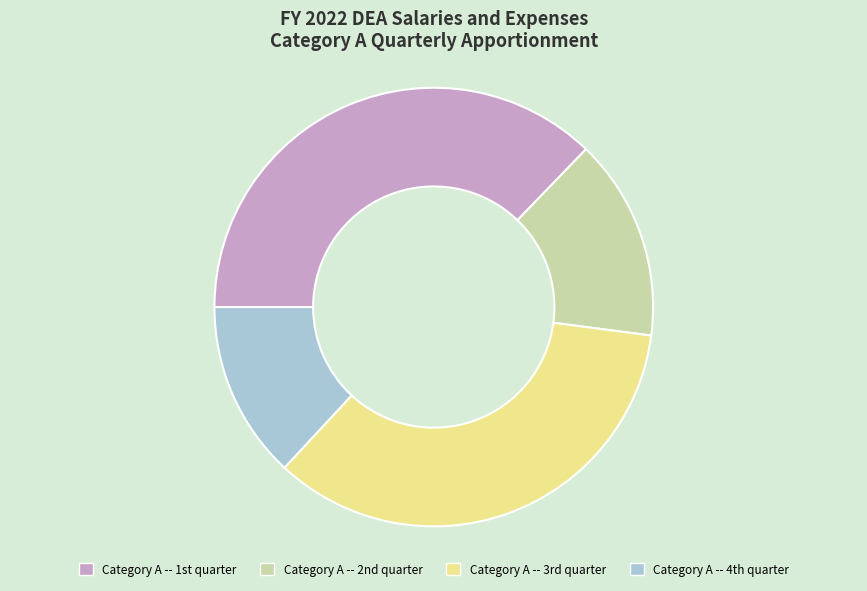

Which category has the smallest portion of the pie?

Category A -- 4th quarter